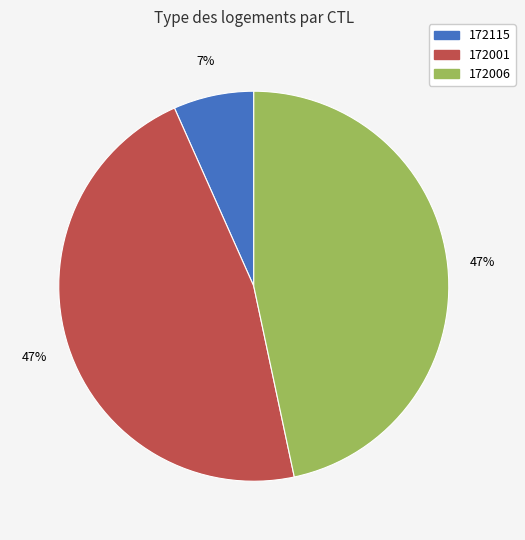

Does any single category account for the majority?

No